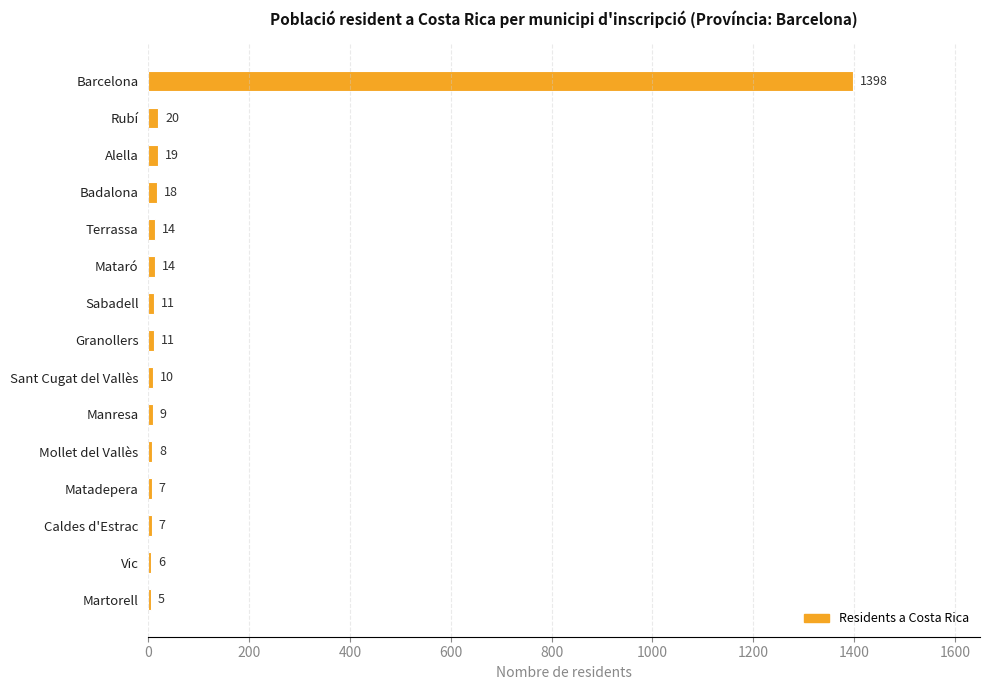

What is the ratio of the value at Martorell to the value at Mataró?

0.4